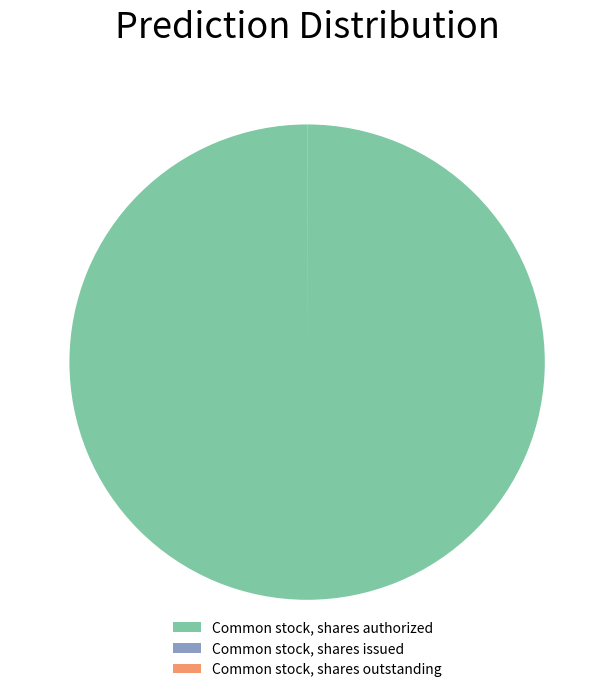

What is the majority slice?

Common stock, shares authorized